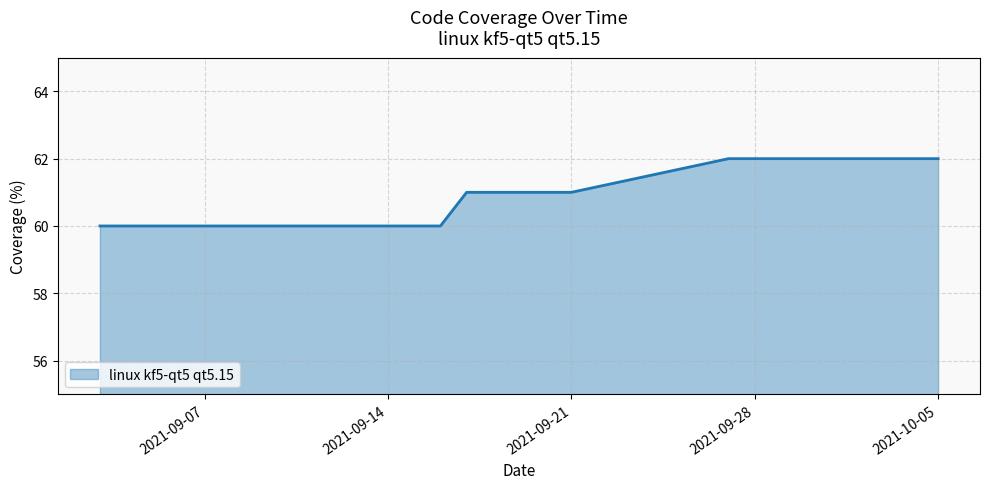

What is the minimum value shown in the chart?

60